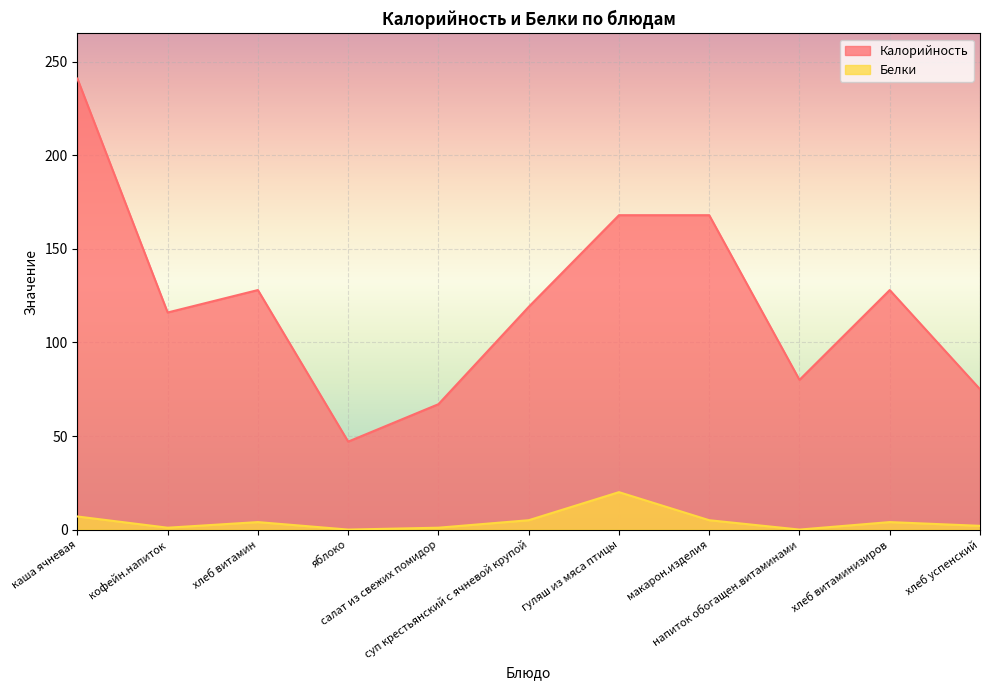

Between суп крестьянский с ячневой крупой and напиток обогащен.витаминами, which is larger?

суп крестьянский с ячневой крупой